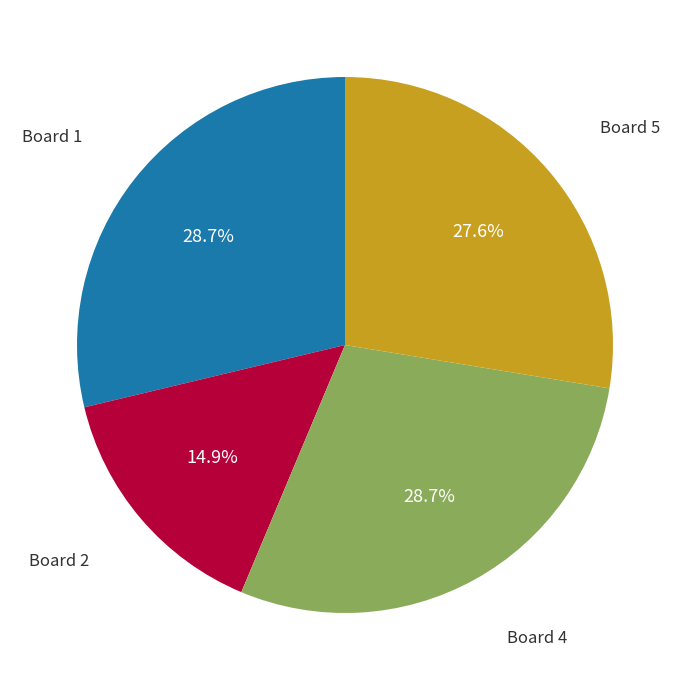

Count the number of slices in the pie.

4